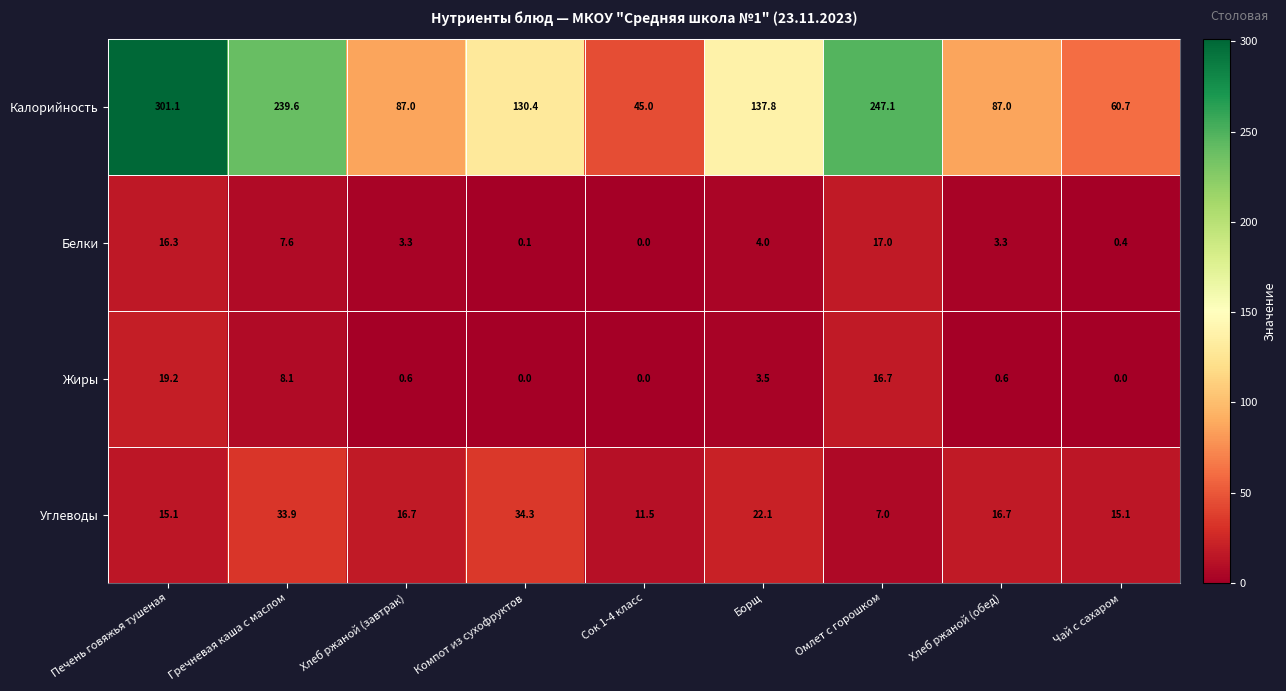

What is the sum of all Жиры values?

48.7